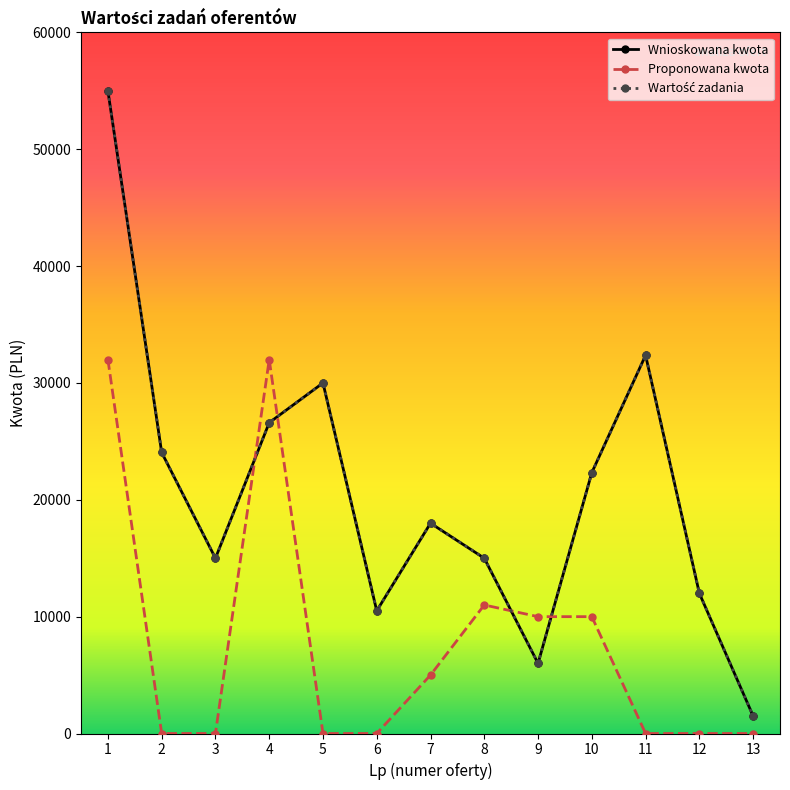

Does the chart have visible grid lines?

No